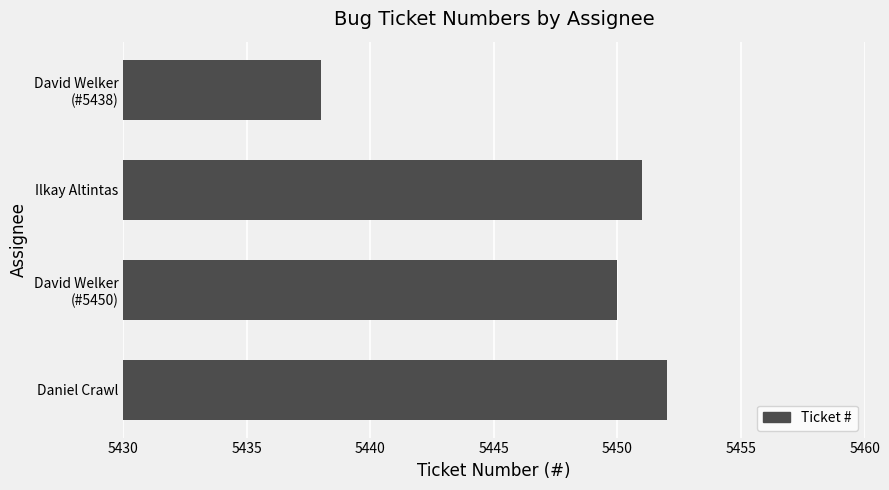

What value does the data have at Daniel Crawl?

5452